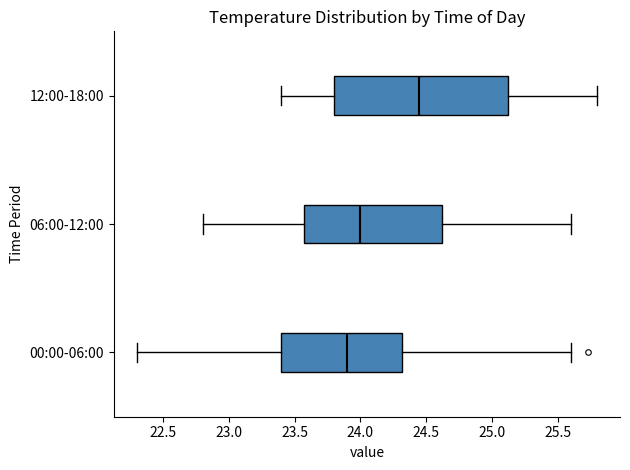

Which box's median line is the furthest to the right?

12:00-18:00